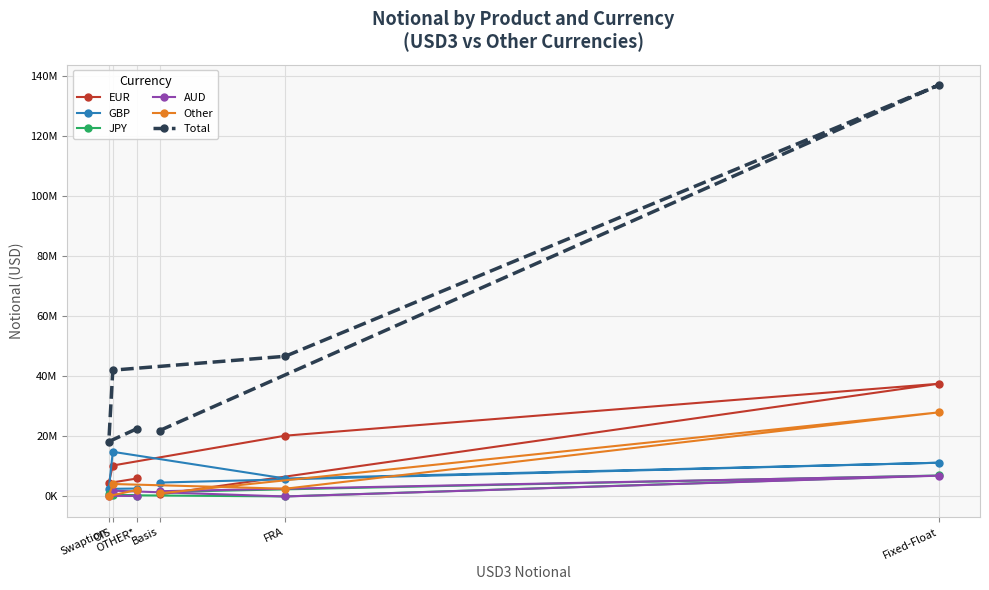

List the labels in order of Total value, smallest first.

Swaption, Basis, OTHER*, OIS, FRA, Fixed-Float